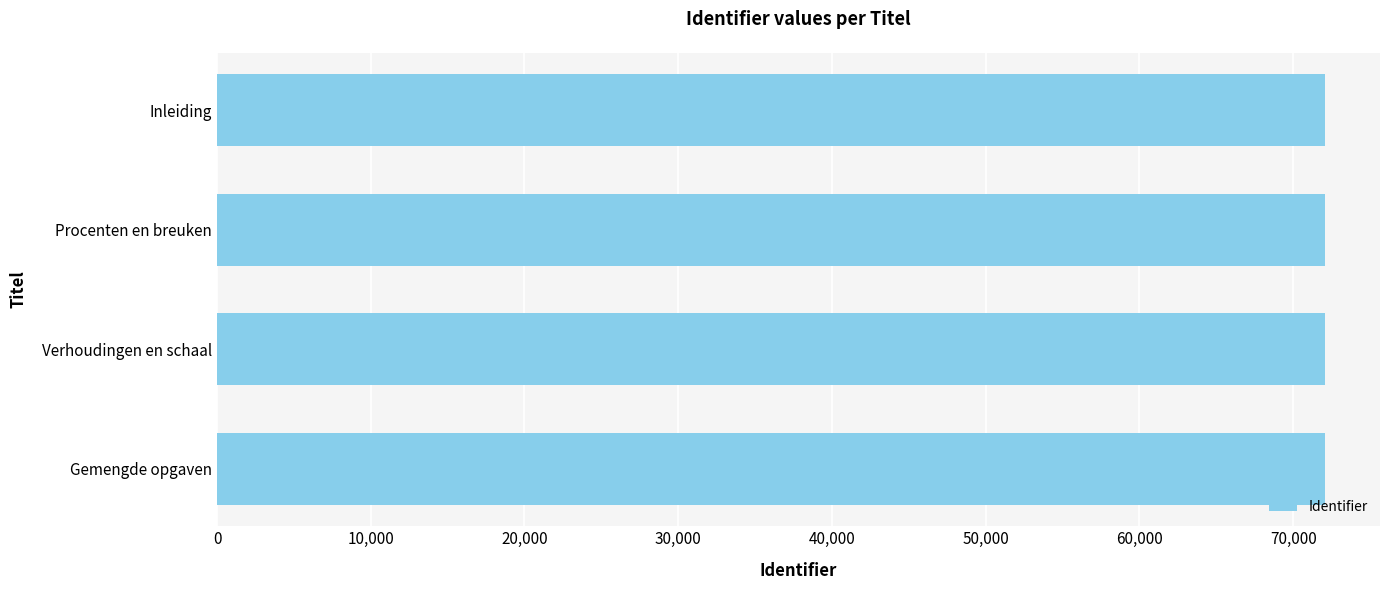

Count the number of categories in the chart.

4